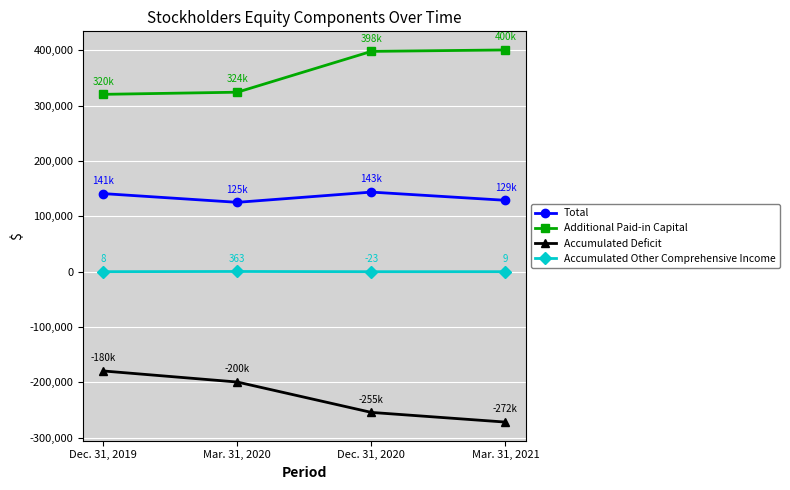

True or false: Additional Paid-in Capital and Total intersect in this chart.

False